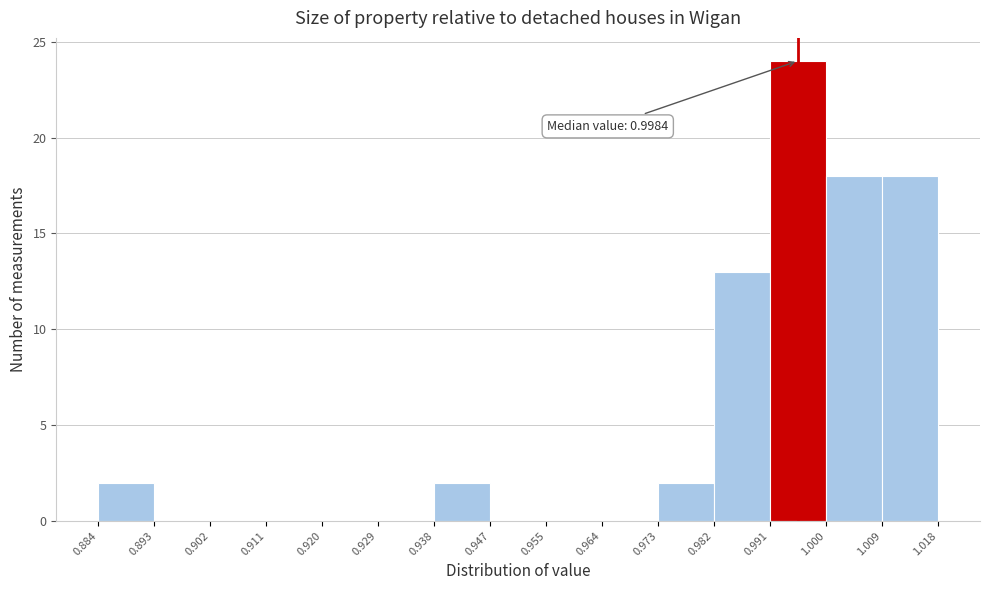

Over which range of the x-axis is the bar tallest?

0.991 to 1.000